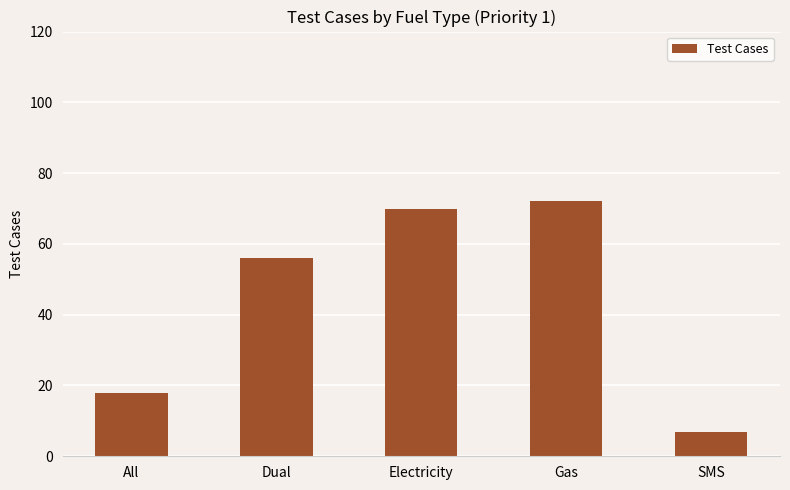

Read the value at Dual, to the nearest 10.

60